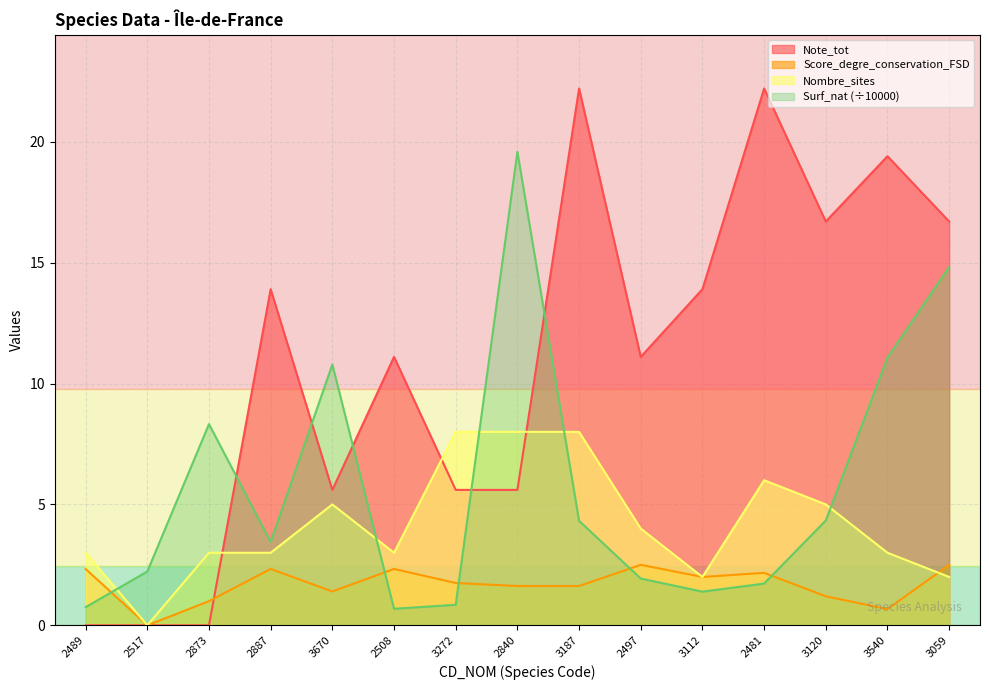

Is it true that Surf_nat equals 1.9 at 2497?

True